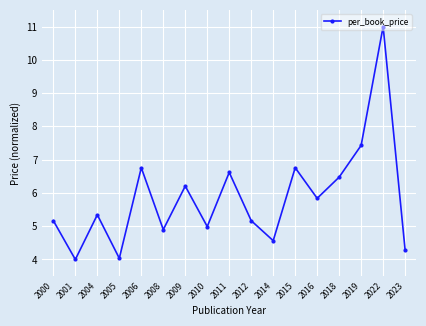

What is the difference between the second highest and second lowest values?

3.4